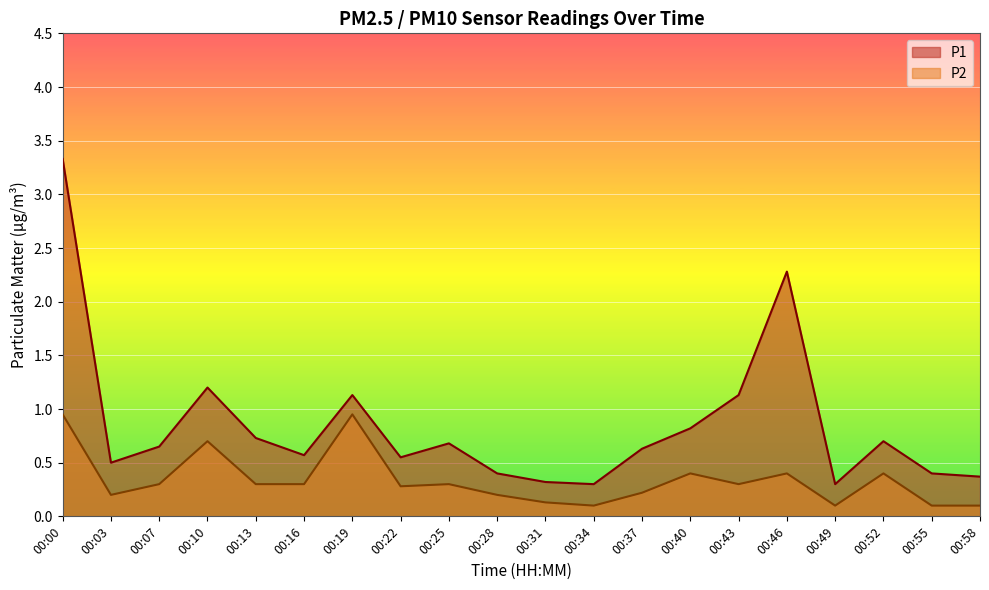

True or false: P2 and P1 intersect in this chart.

False